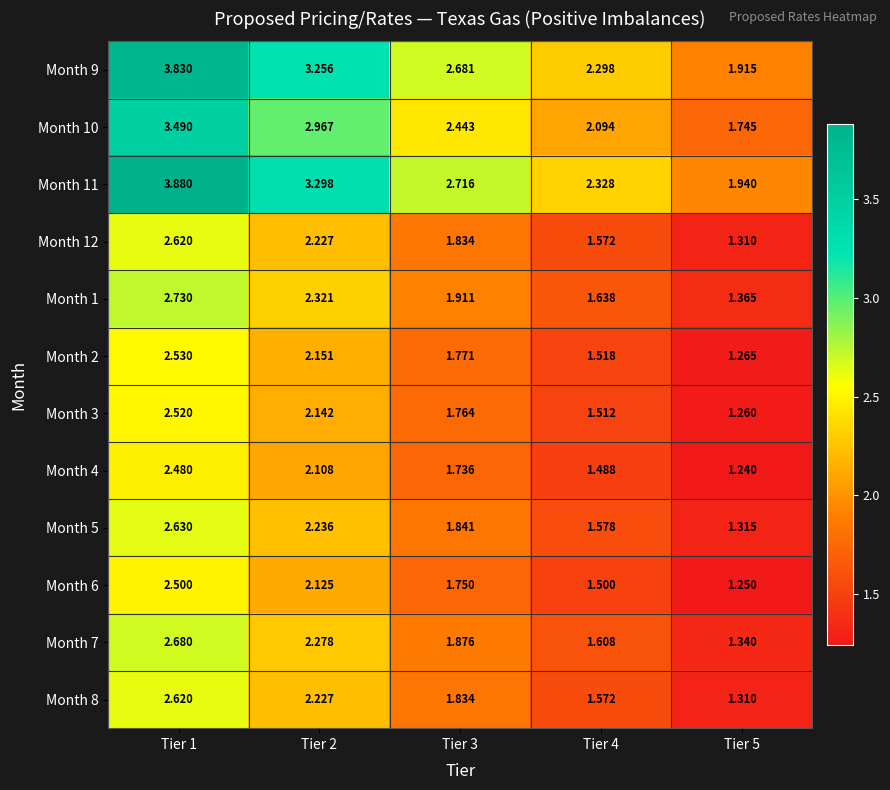

Count the number of categories in the chart.

5